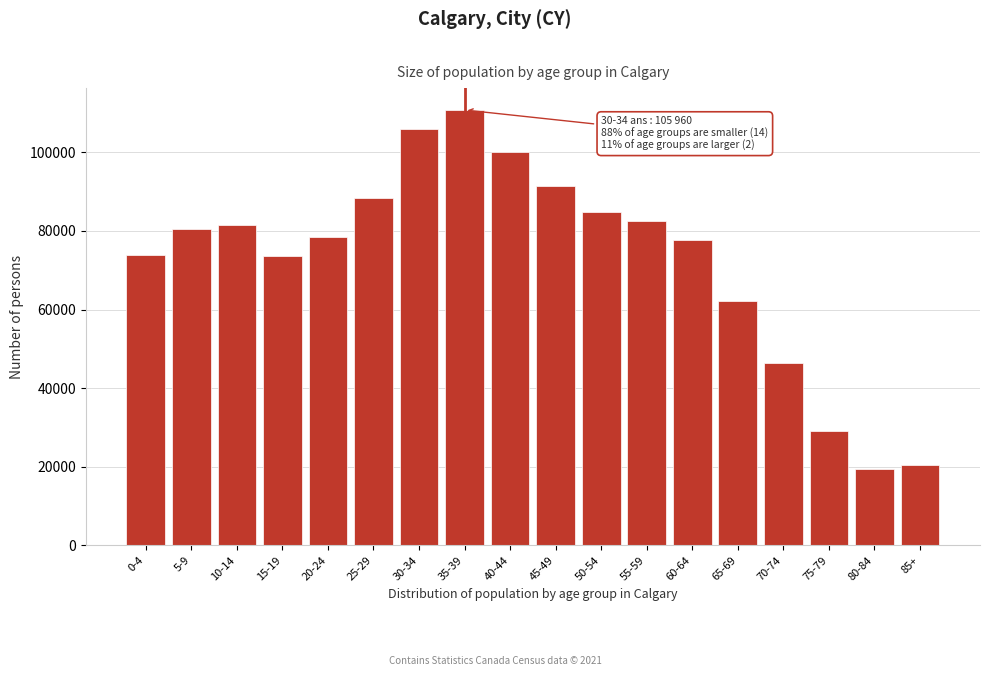

Where is the data nearest to the value 65085?

65-69